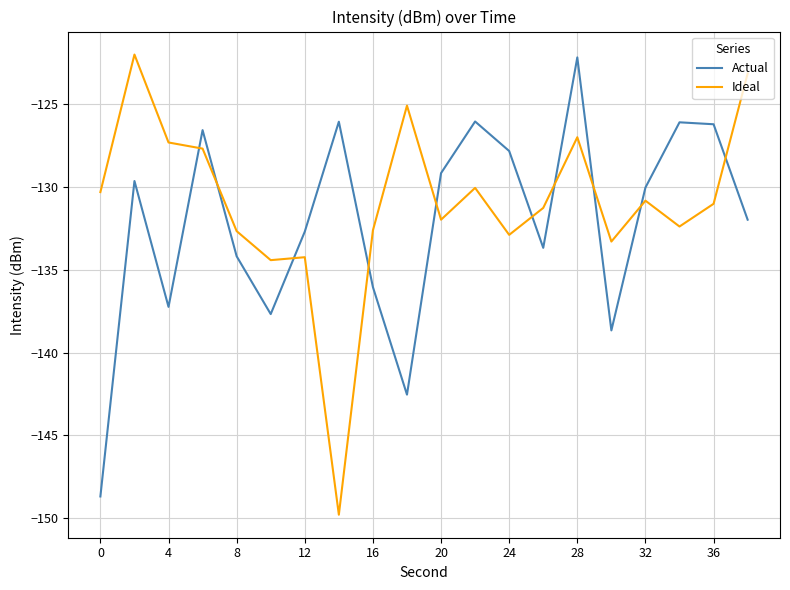

What is the highest value of the Actual series?

-122.2